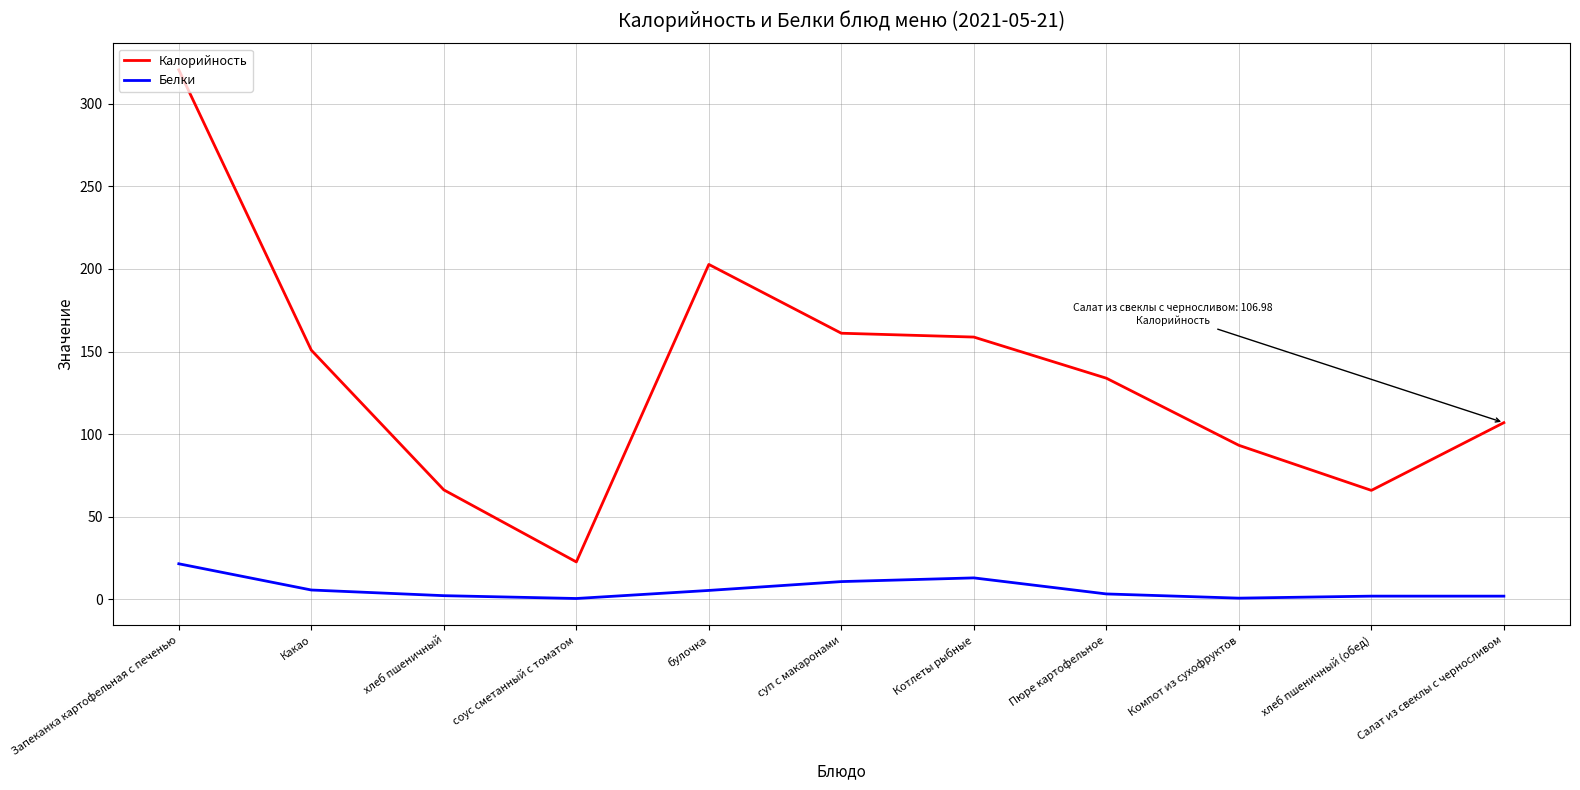

In Белки, how many points are higher than both neighbors (excluding endpoints)?

2